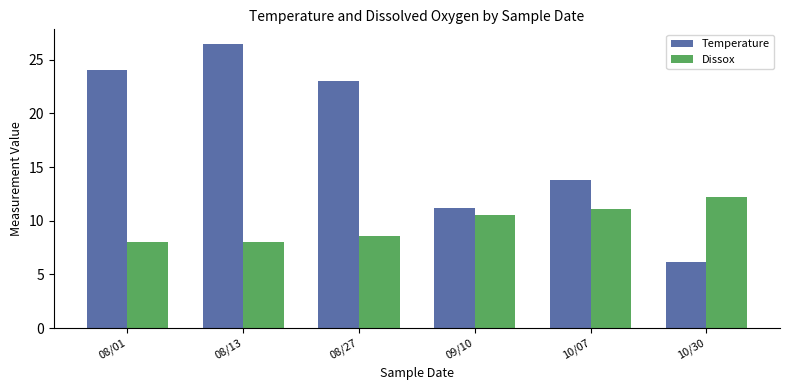

Is it true that Dissox equals 11.1 at 10/07?

True